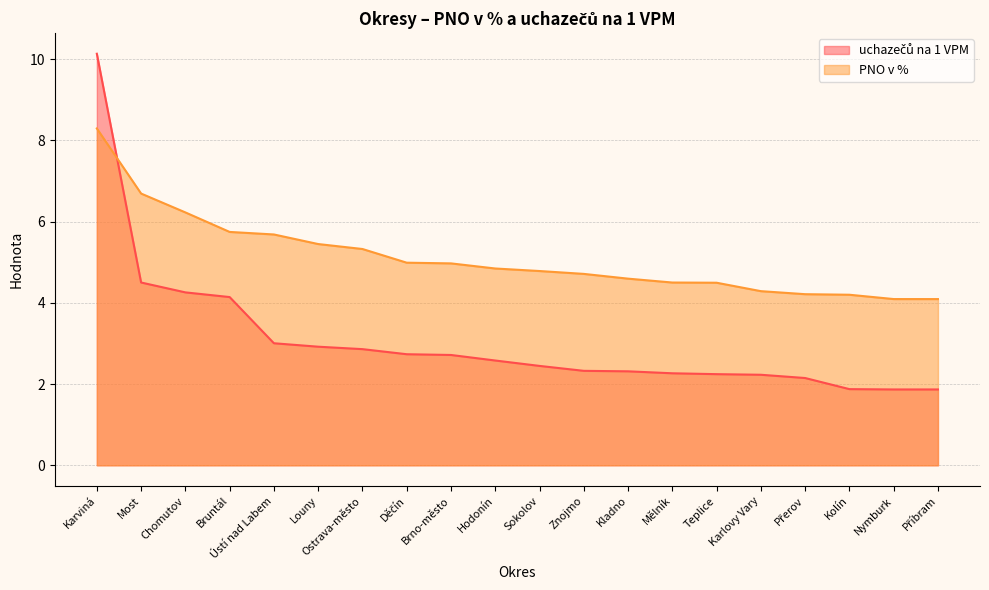

Reading left to right, extract all data points from this chart.

uchazečů na 1 VPM: Karviná=10.1	Most=4.5	Chomutov=4.3	Bruntál=4.1	Ústí nad Labem=3.0	Louny=2.9	Ostrava-město=2.9	Děčín=2.7	Brno-město=2.7	Hodonín=2.6	Sokolov=2.4	Znojmo=2.3	Kladno=2.3	Mělník=2.3	Teplice=2.2	Karlovy Vary=2.2	Přerov=2.1	Kolín=1.9	Nymburk=1.9	Příbram=1.9
PNO v %: Karviná=8.3	Most=6.7	Chomutov=6.2	Bruntál=5.7	Ústí nad Labem=5.7	Louny=5.4	Ostrava-město=5.3	Děčín=5.0	Brno-město=5.0	Hodonín=4.8	Sokolov=4.8	Znojmo=4.7	Kladno=4.6	Mělník=4.5	Teplice=4.5	Karlovy Vary=4.3	Přerov=4.2	Kolín=4.2	Nymburk=4.1	Příbram=4.1